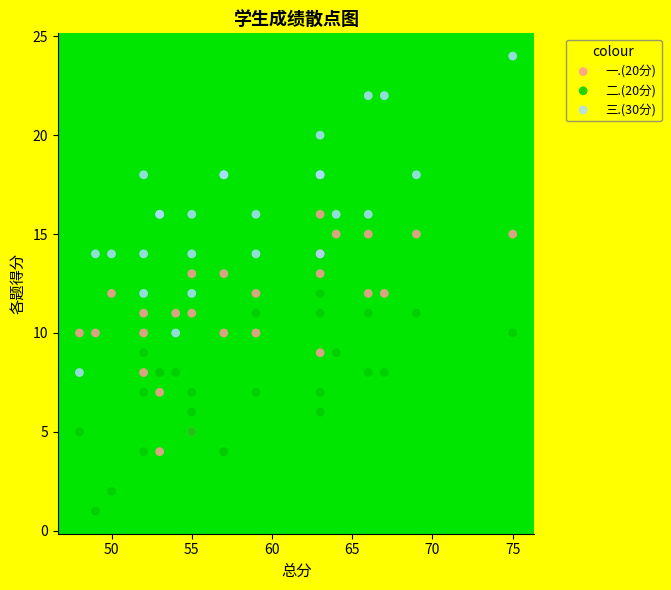

Which series reaches the maximum Y coordinate?

三.(30分)